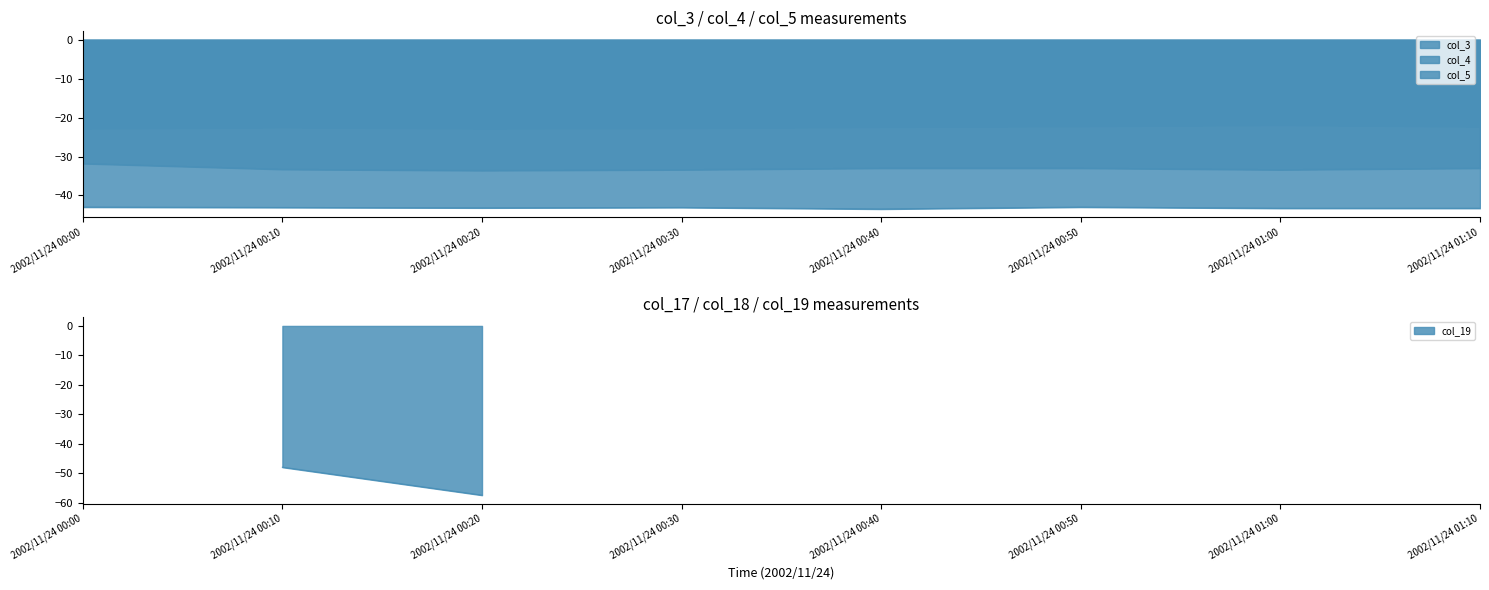

Is it true that col_4 equals -22.5 at 2002/11/24 00:10?

True